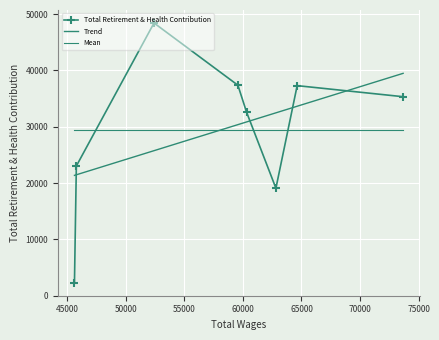

Is this an area chart (filled region under the line)?

No